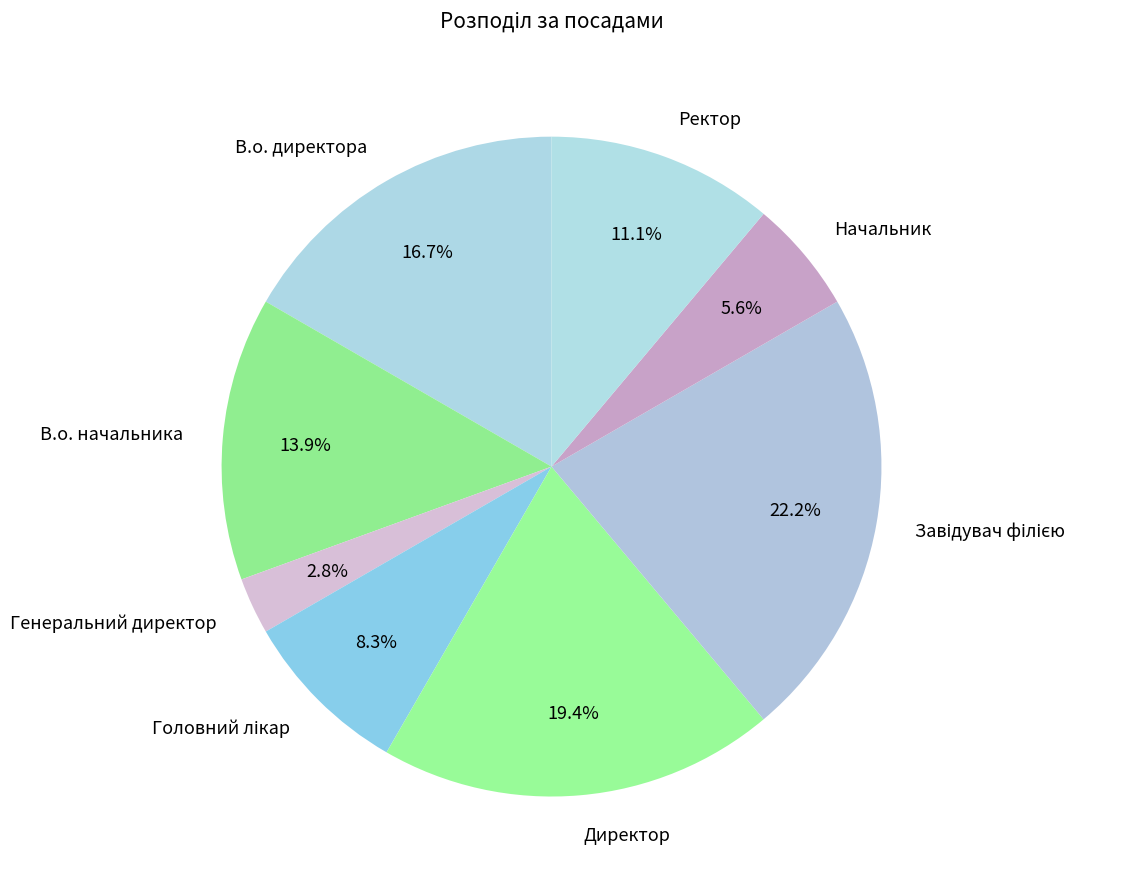

Between В.о. начальника and Генеральний директор, which is larger?

В.о. начальника